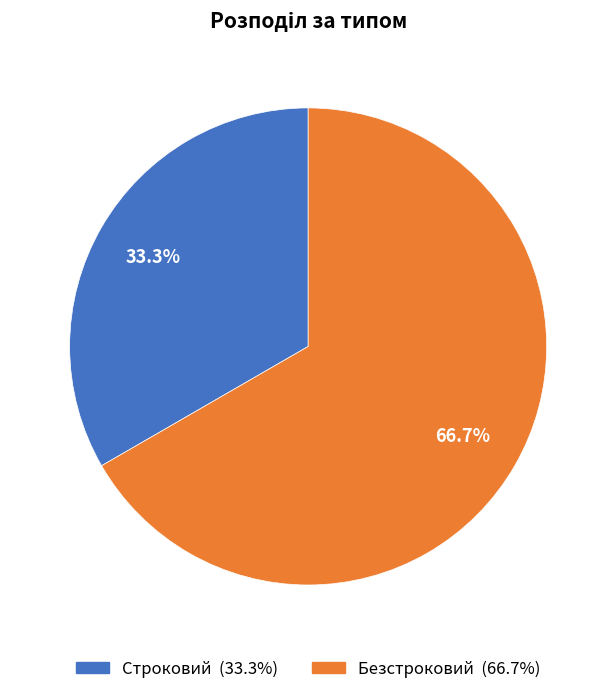

The Безстроковий slice represents 57% of the pie. True or false?

False